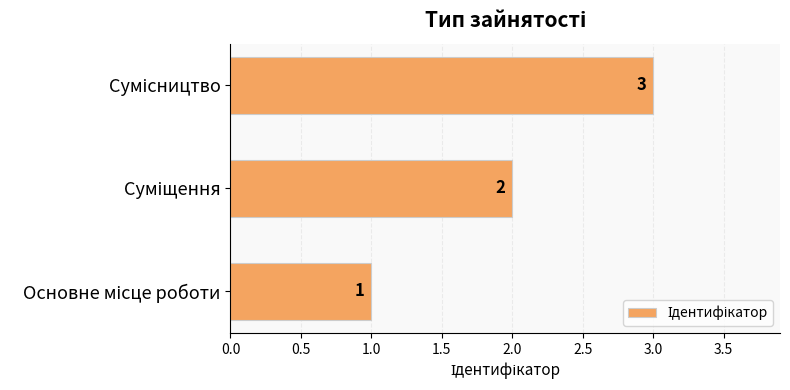

Count the values in the range 1 to 3.

3